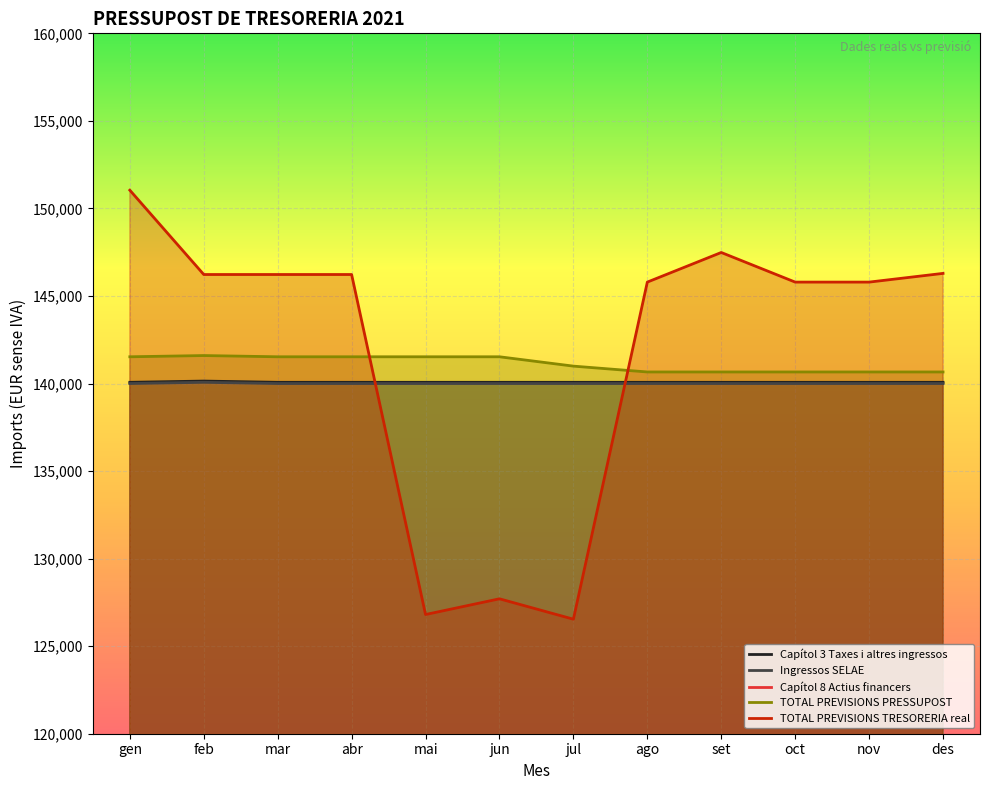

At ago, list the series in order from largest to smallest.

TOTAL PREVISIONS TRESORERIA real, TOTAL PREVISIONS PRESSUPOST, Capítol 3 Taxes i altres ingressos, Ingressos SELAE, Capítol 8 Actius financers